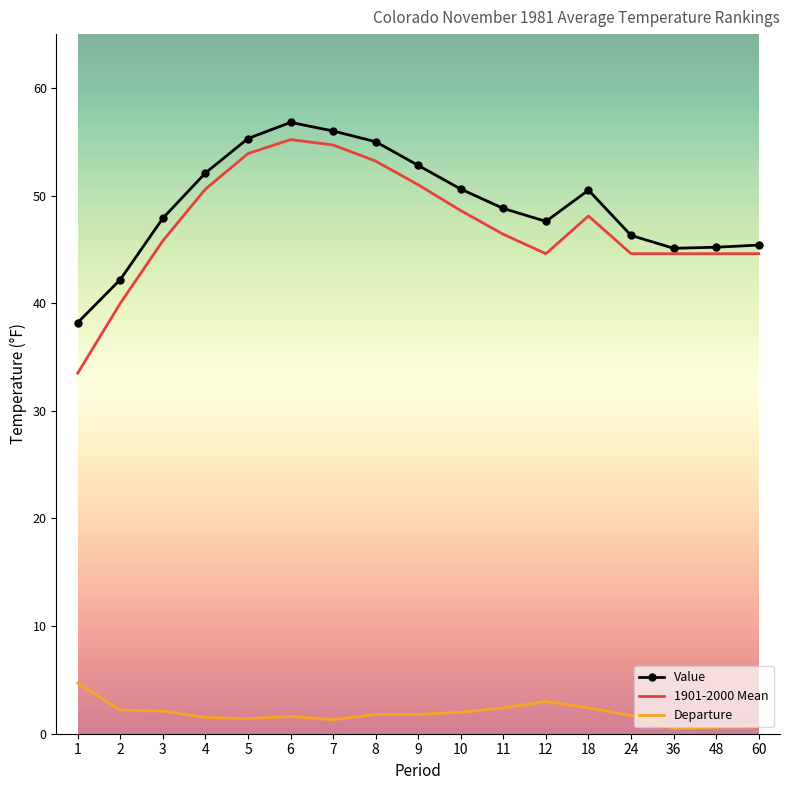

True or false: Departure and Value cross at least once.

False